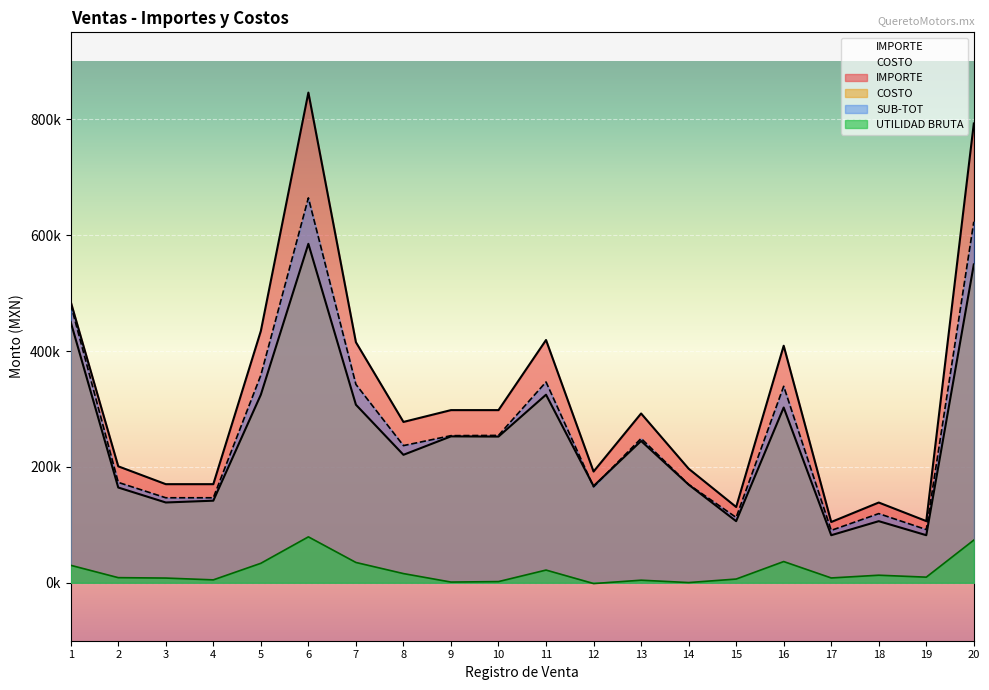

The UTILIDAD BRUTA series shows 73704.9 at 20. True or false?

True